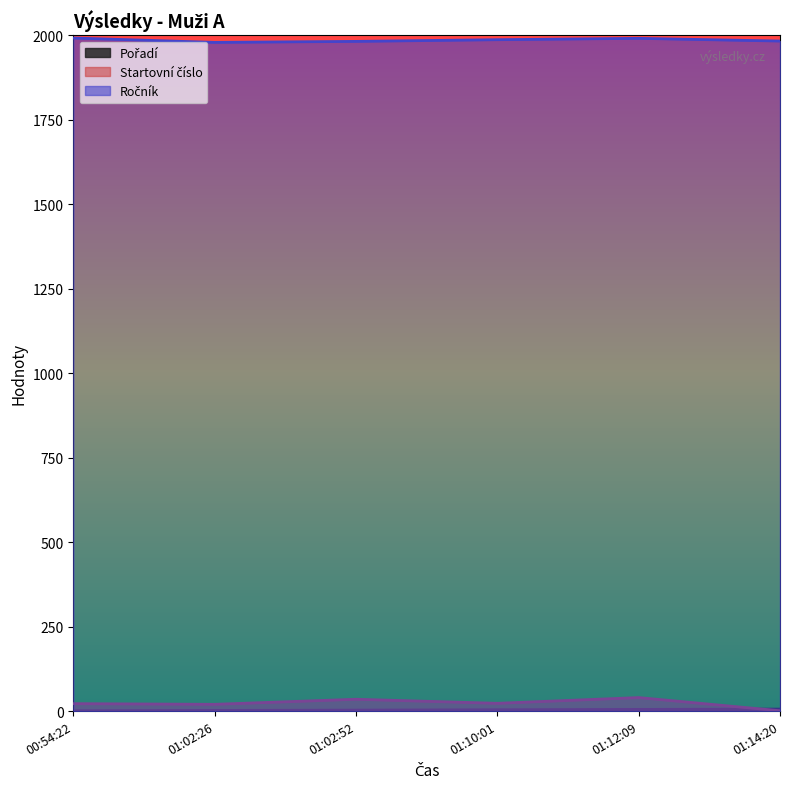

True or false: Pořadí and Ročník intersect in this chart.

False